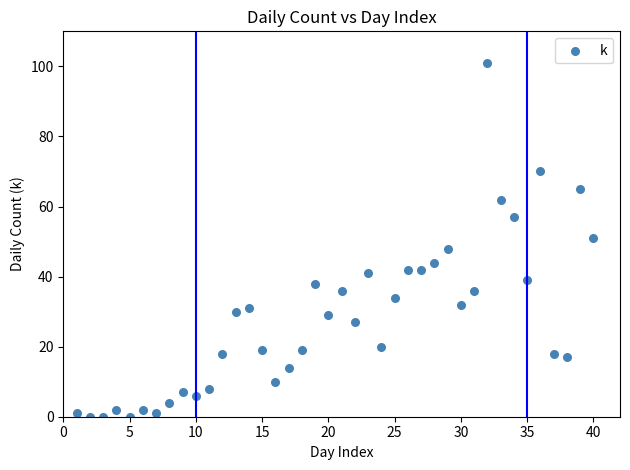

What is the range of Y values (max minus min)?

101